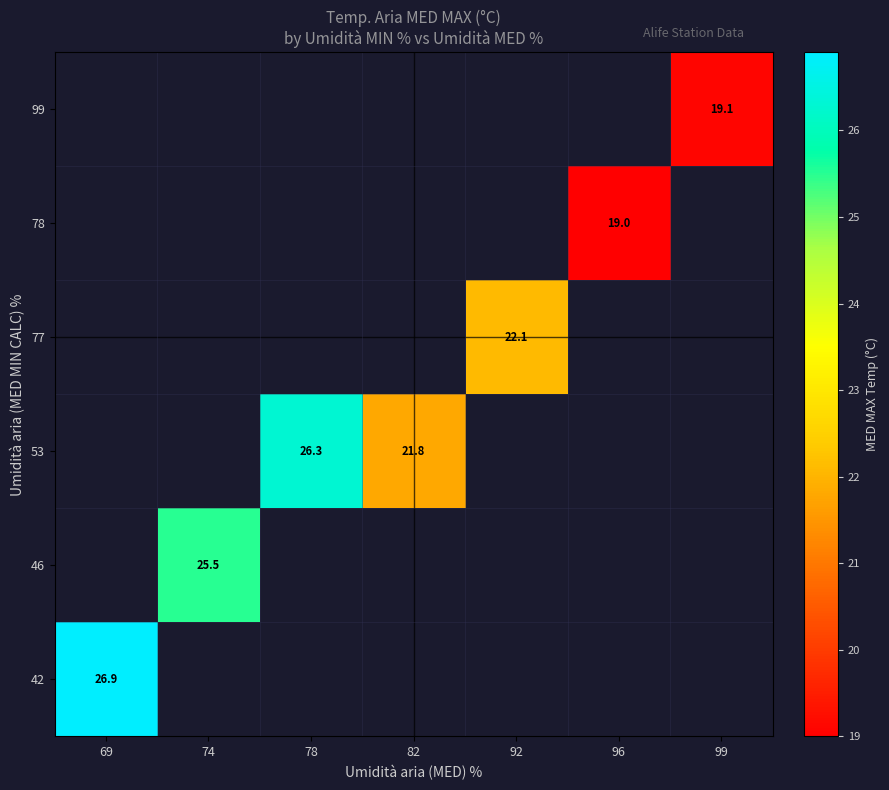

The value of 77 at 92 is 22.1. True or false?

True